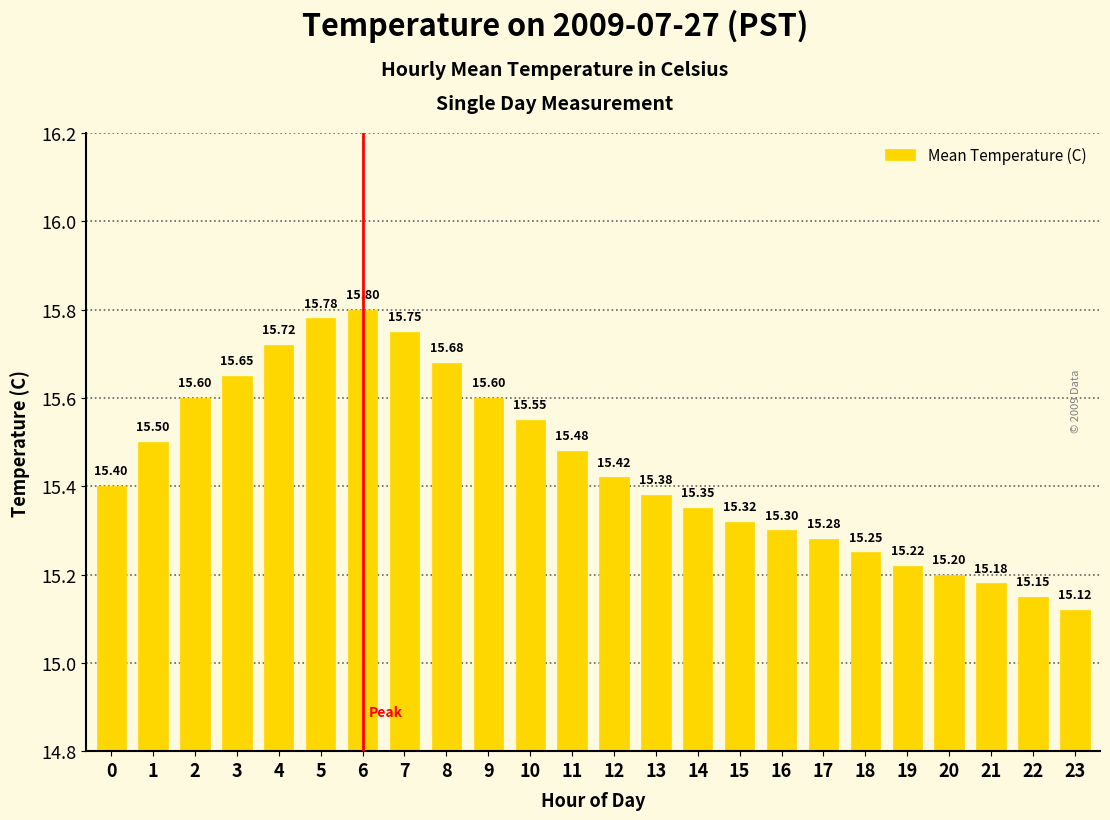

What is the change in value from 2 to 8?

+0.1